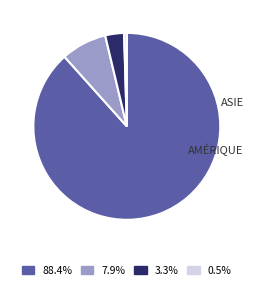

Is there any slice that represents more than half of the pie?

Yes